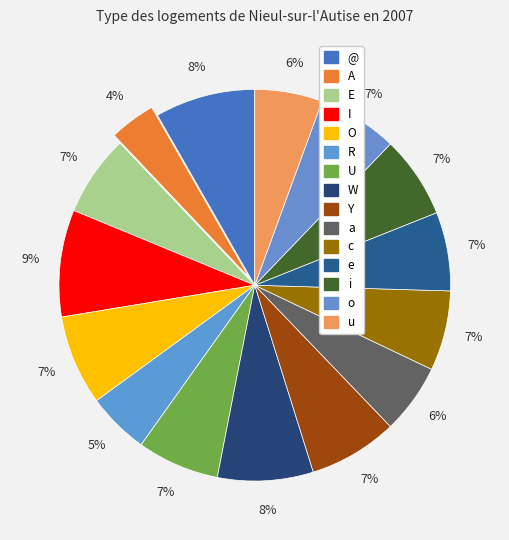

How many slices are in this pie chart?

15